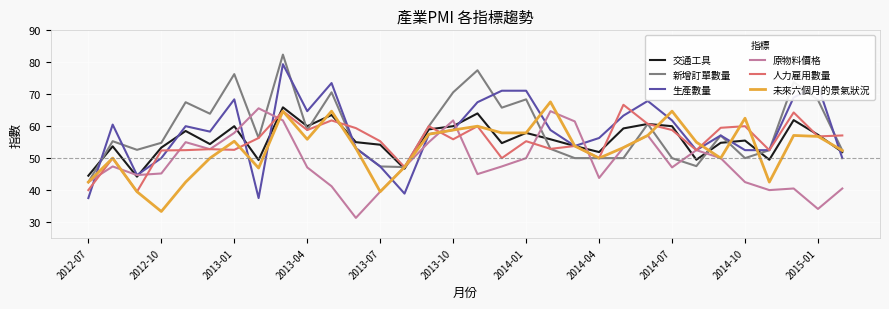

What is the minimum value for 未來六個月的景氣狀況?

33.3